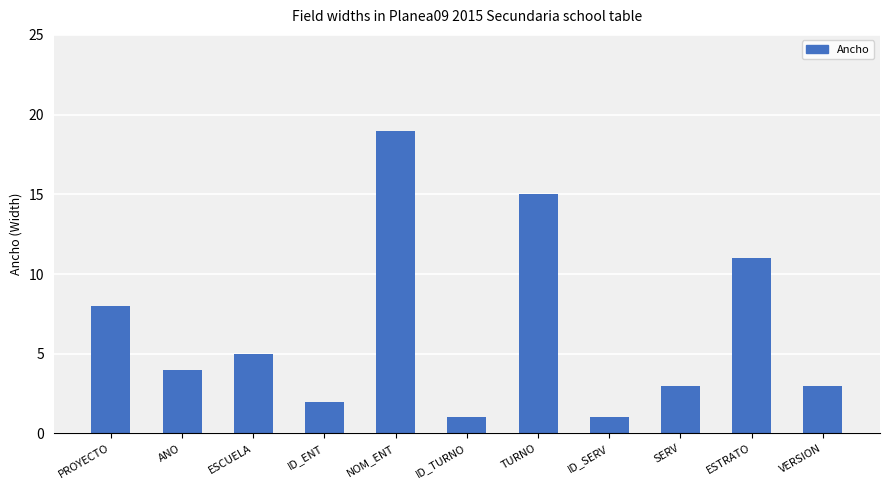

Between ANO and ID_SERV, which is larger?

ANO